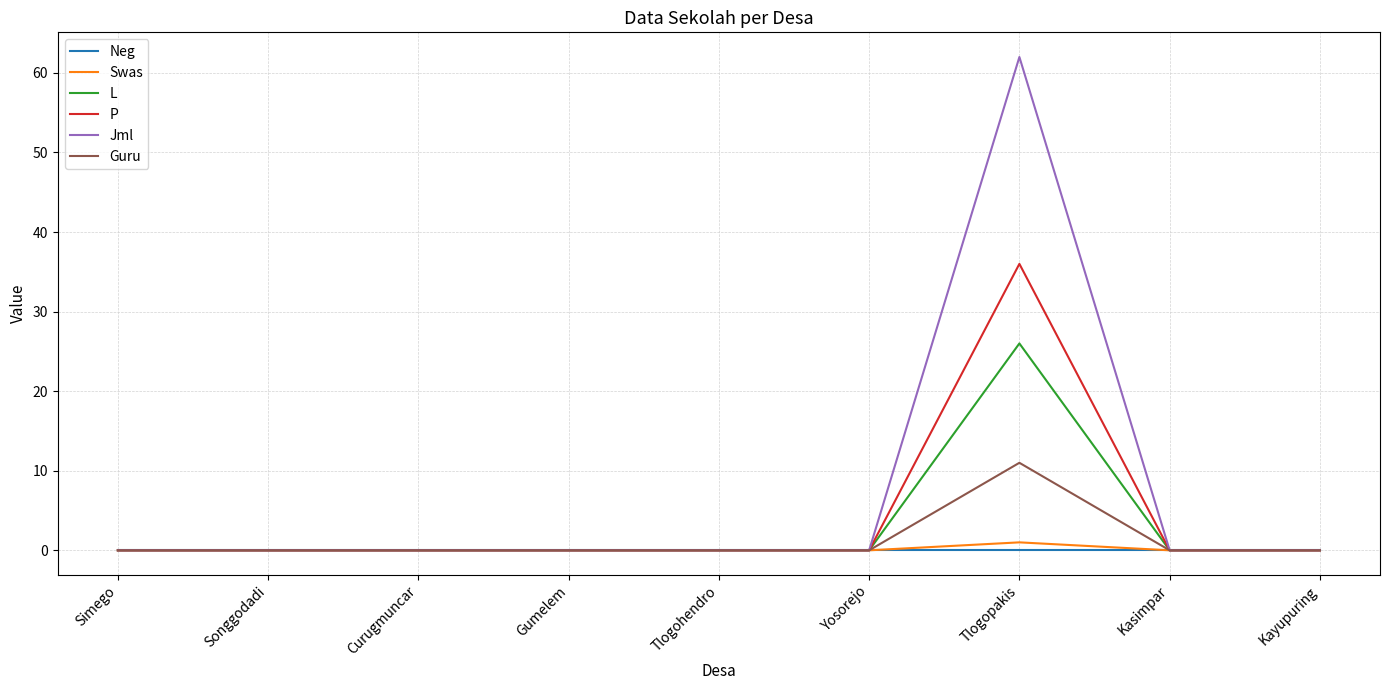

The Swas series shows 0 at Kasimpar. True or false?

True